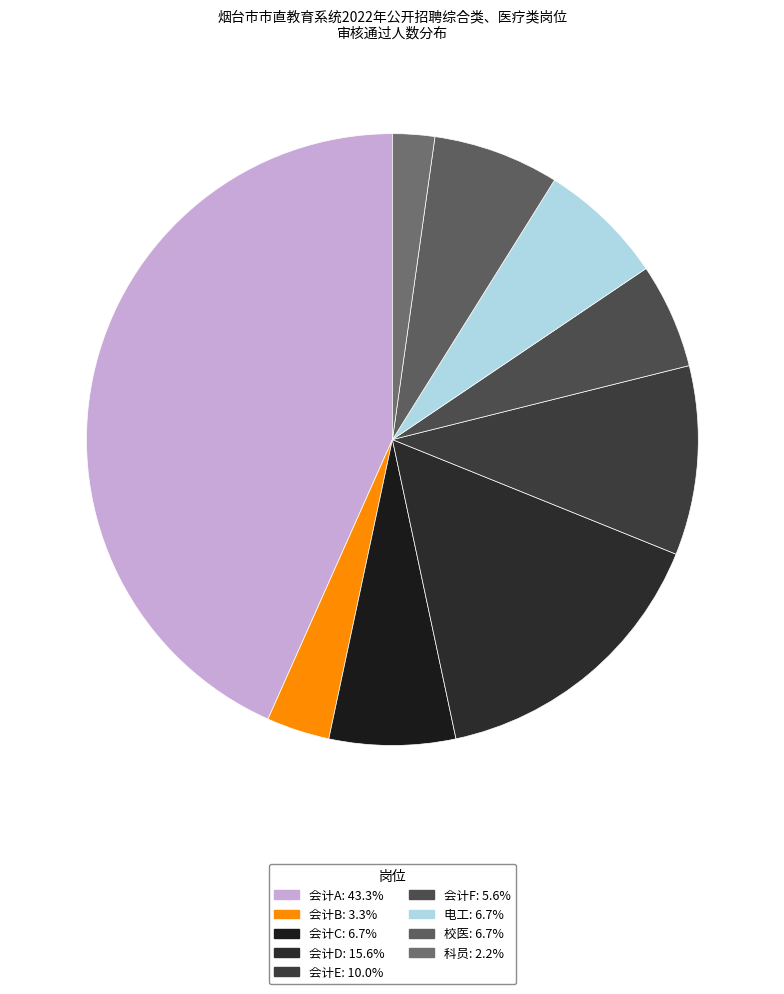

Rank the categories by value from highest to lowest.

会计A, 会计D, 会计E, 会计C, 电工, 校医, 会计F, 会计B, 科员